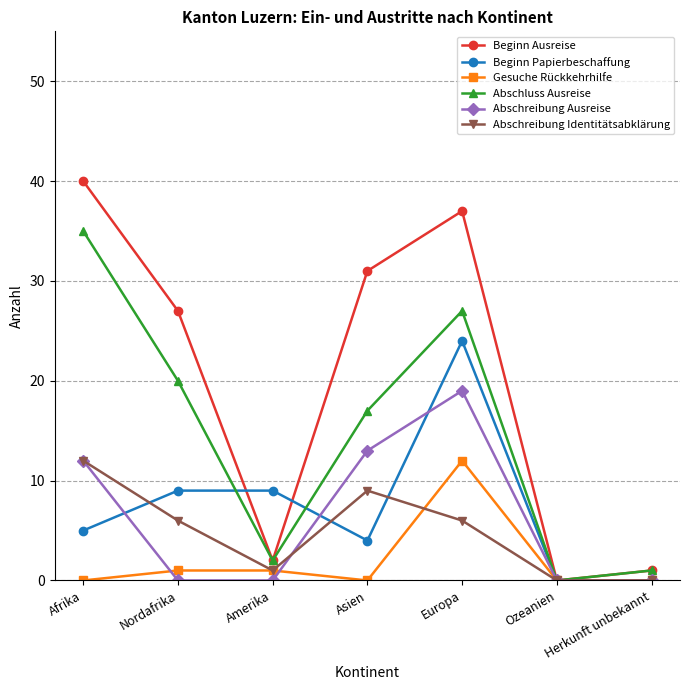

What is the average value of the Beginn Papierbeschaffung series?

7